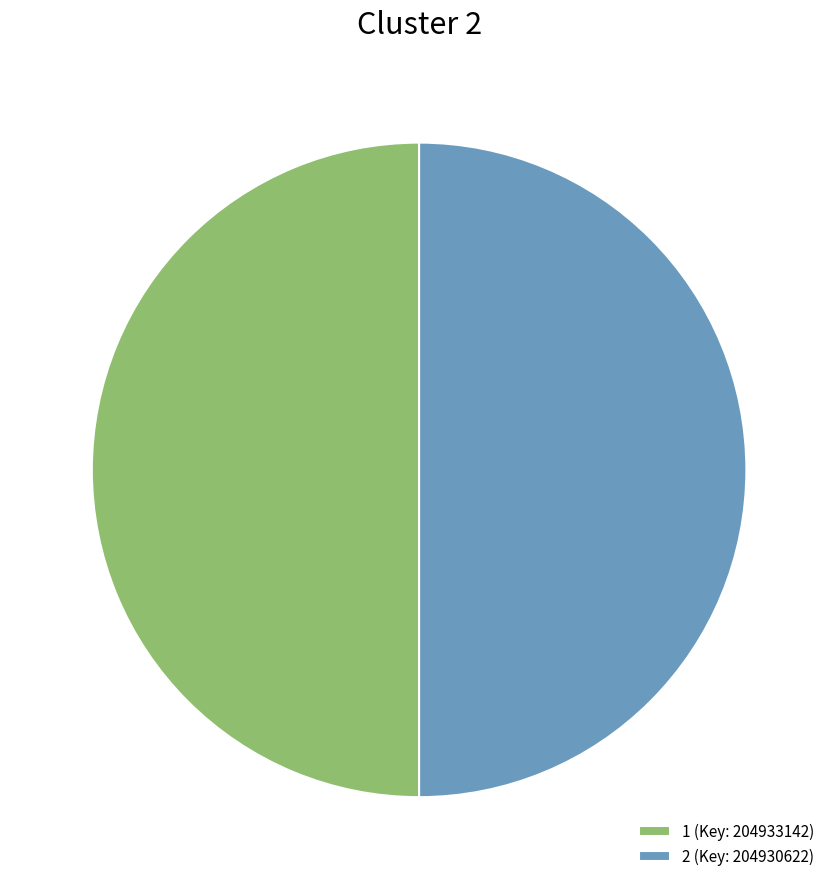

Combined, do 2 (Key: 204930622) and 1 (Key: 204933142) account for over 50%?

Yes